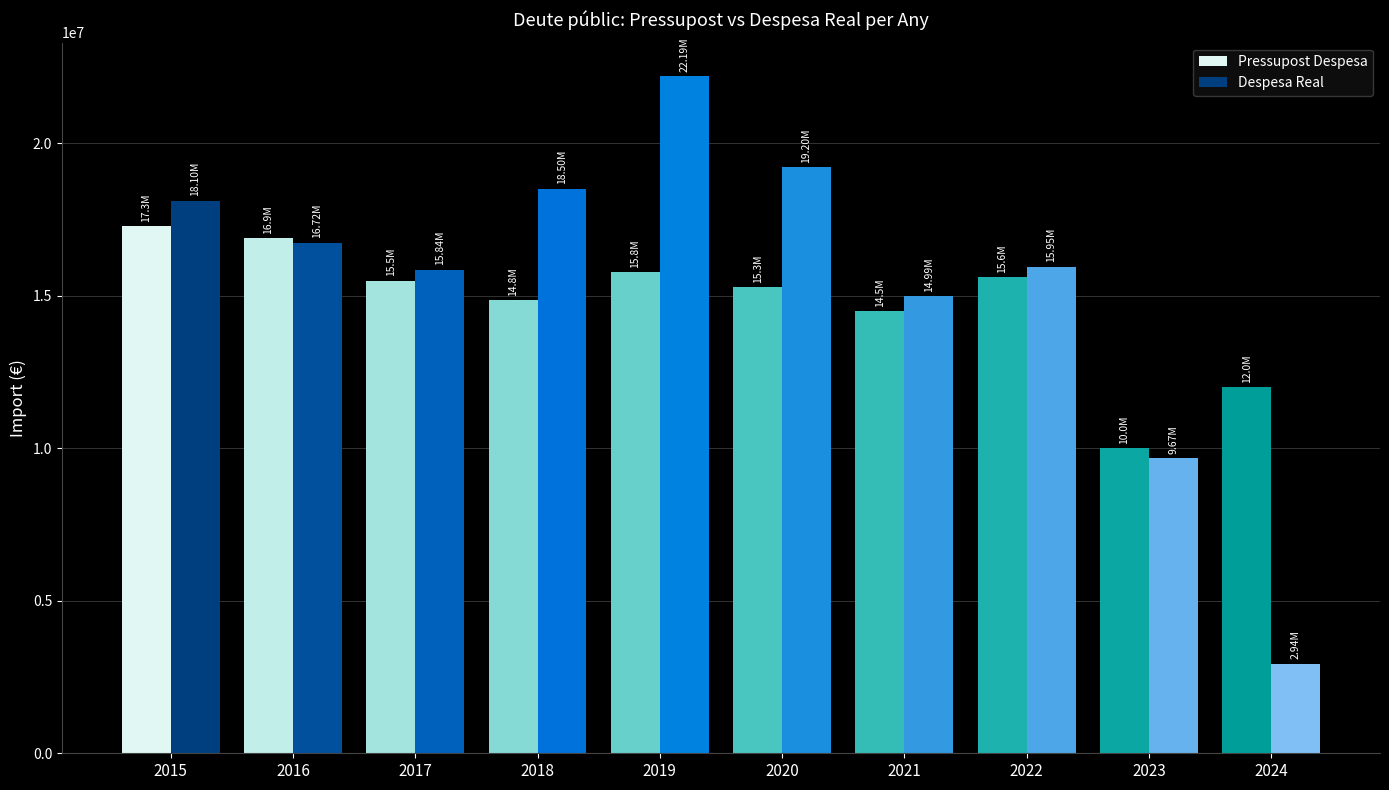

What are all the series names shown in the legend?

Pressupost Despesa, Despesa Real